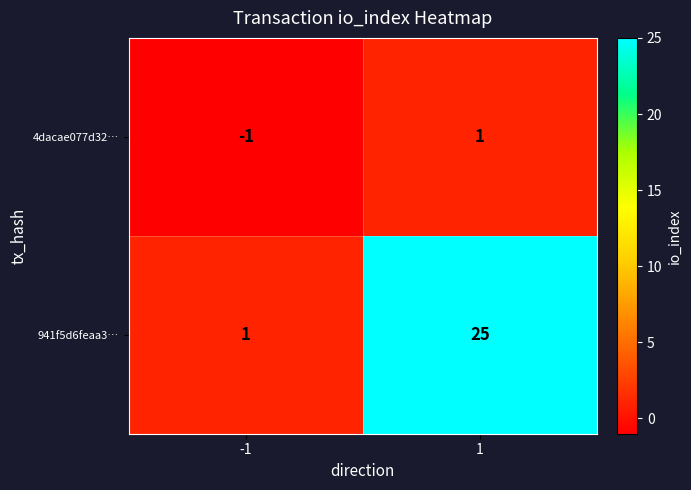

What is the greatest value displayed?

25